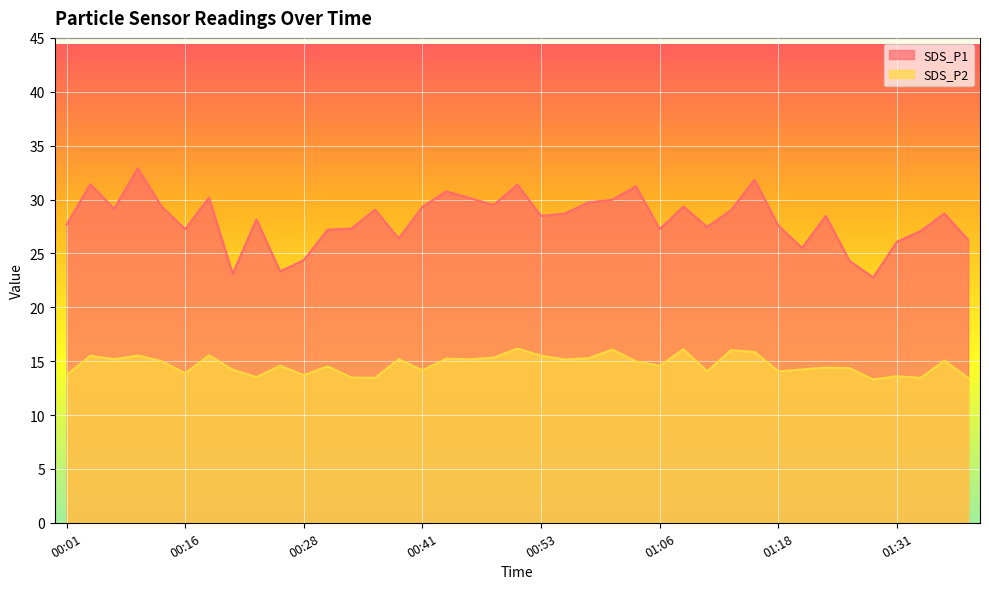

What is the difference between the SDS_P1 values at 01:23 and 00:39?

2.1